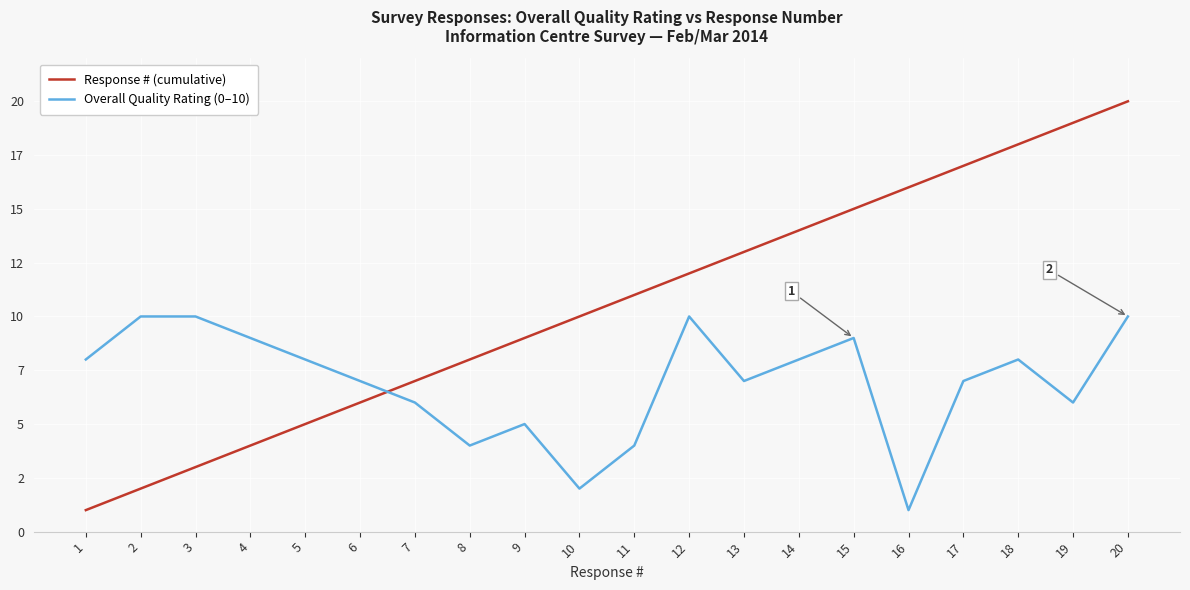

What are all the series names shown in the legend?

Response # (cumulative), Overall Quality Rating (0–10)